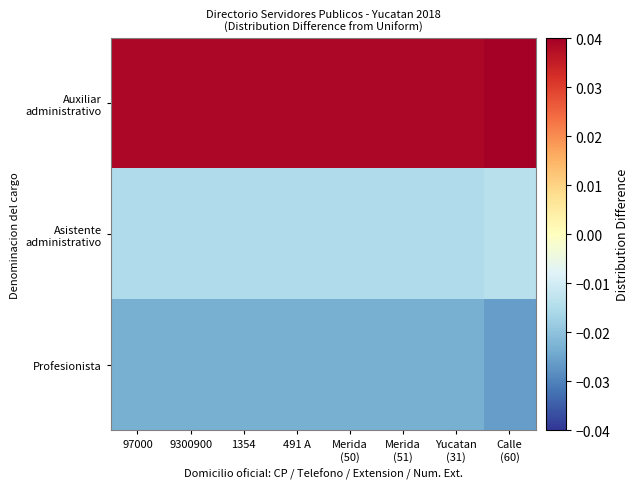

How many categories are shown in the chart?

8